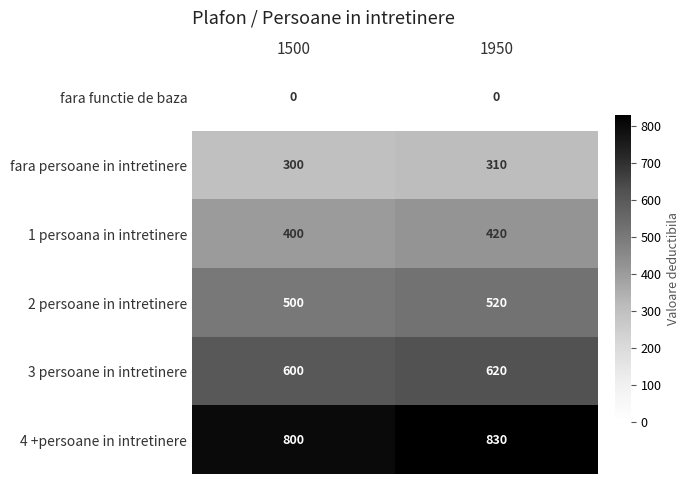

What is the greatest value displayed?

830